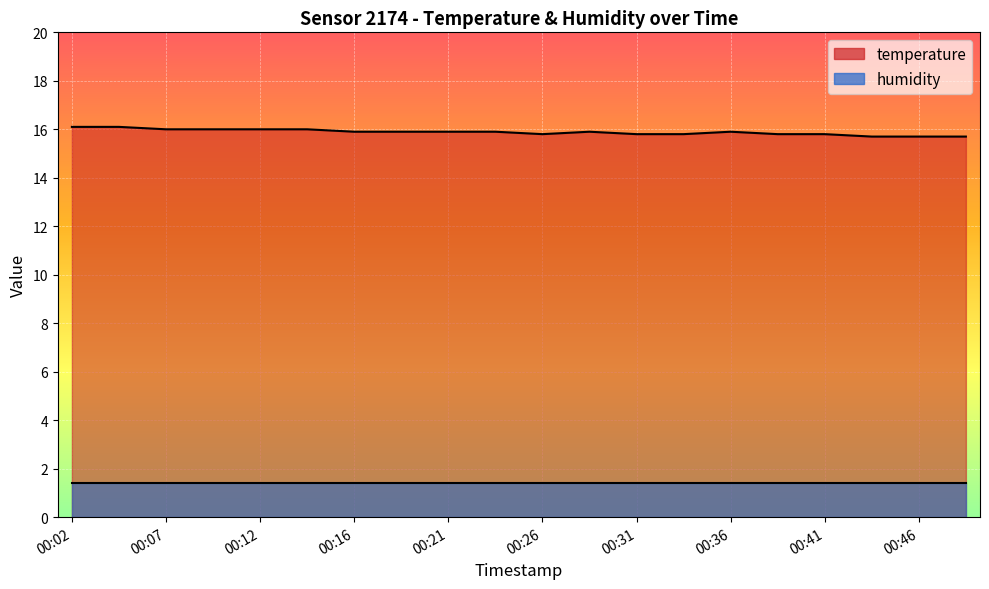

Does the chart display data point markers on the line(s)?

No